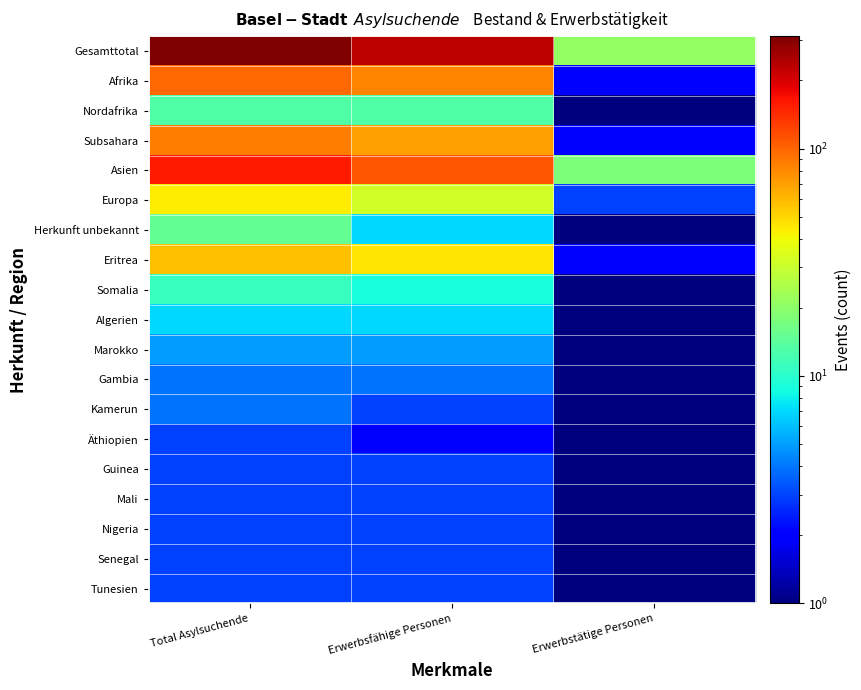

Between Erwerbsfähige Personen and Erwerbstätige Personen, which series saw the biggest shift?

Gesamttotal